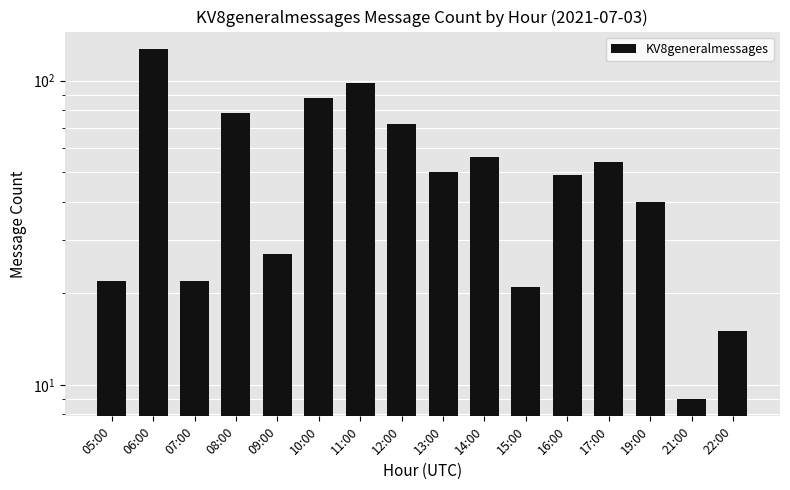

What is the smallest value displayed?

9